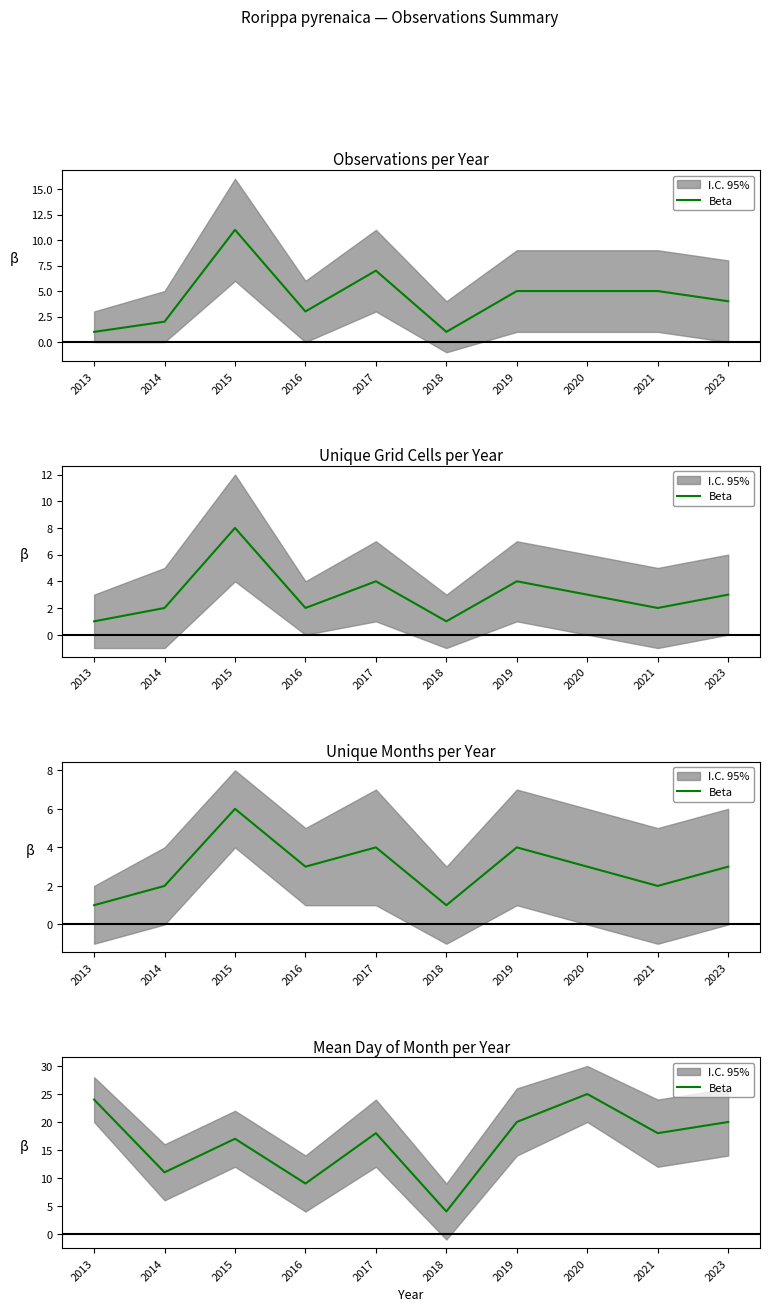

What is the difference between the maximum and minimum values?

21